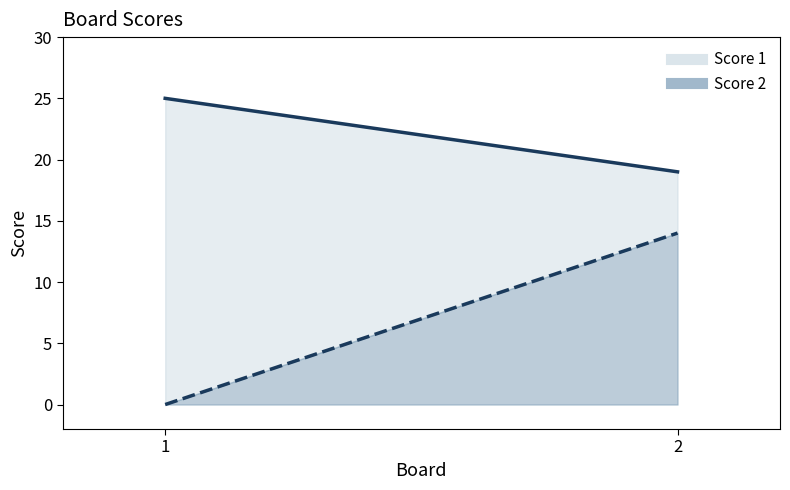

What is the sum of all Score 1 line values?

44